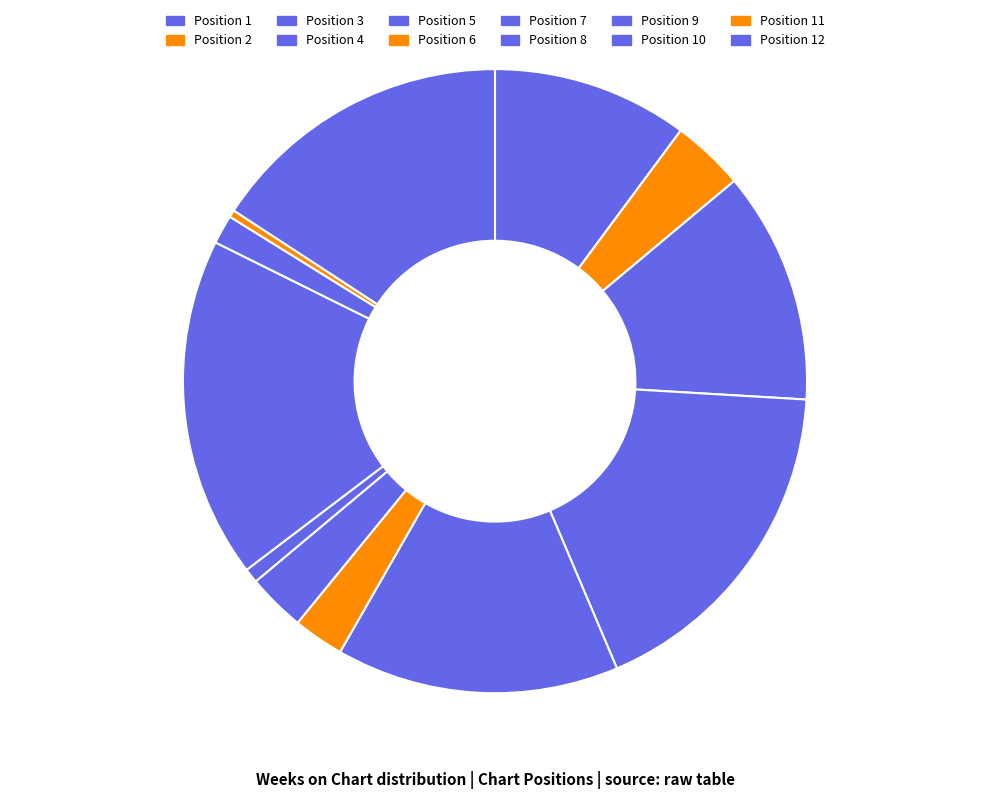

How many slices are in this pie chart?

12